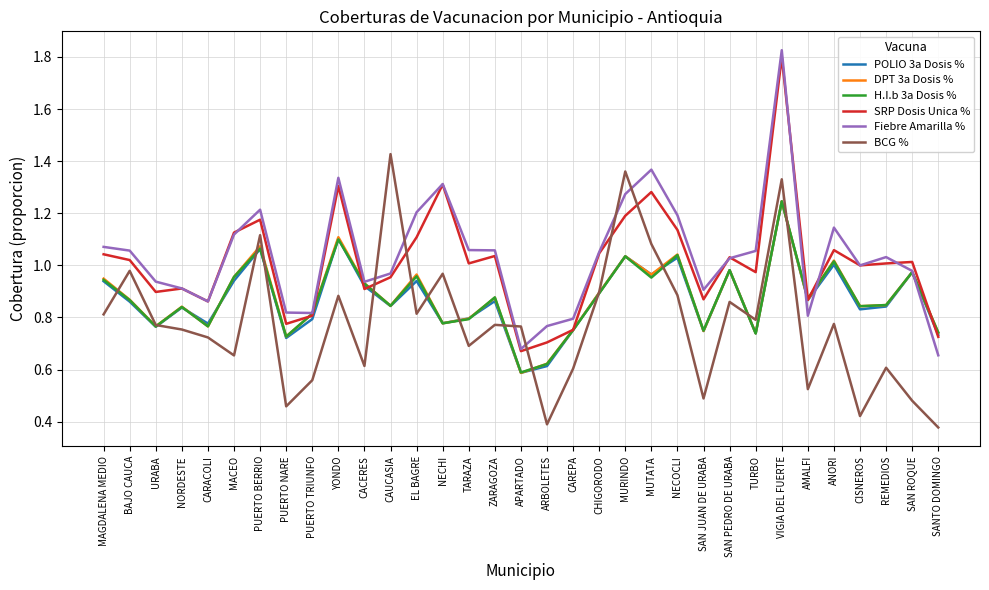

How many intersections are there between POLIO 3a Dosis % and BCG %?

14